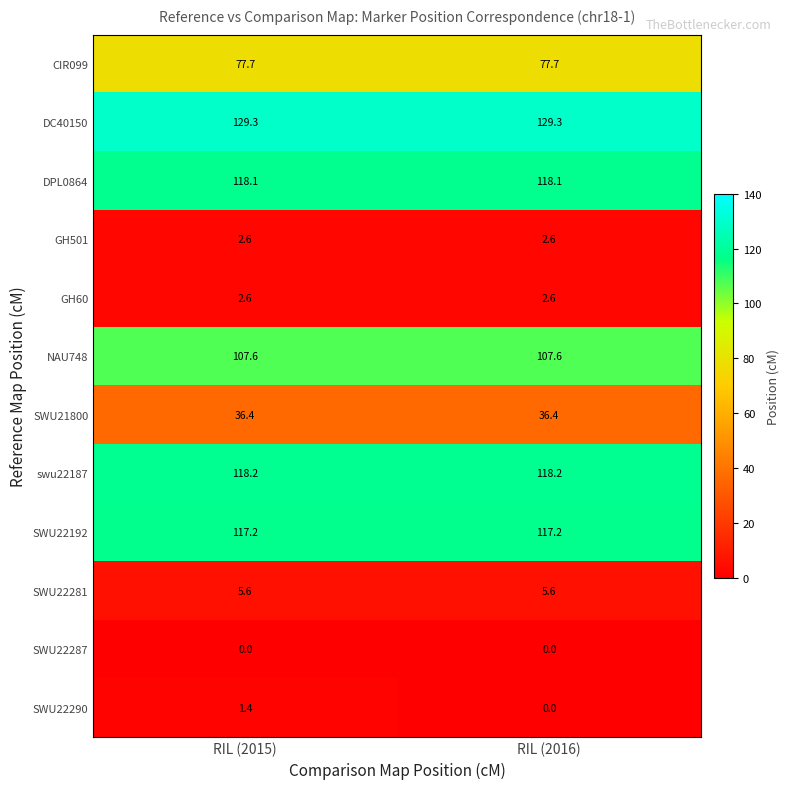

Is it true that SWU22192 equals 117.2 at RIL (2016)?

True